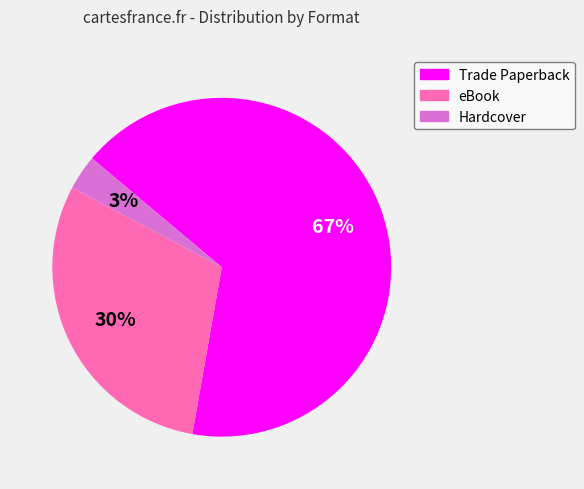

How many slices are in this pie chart?

3